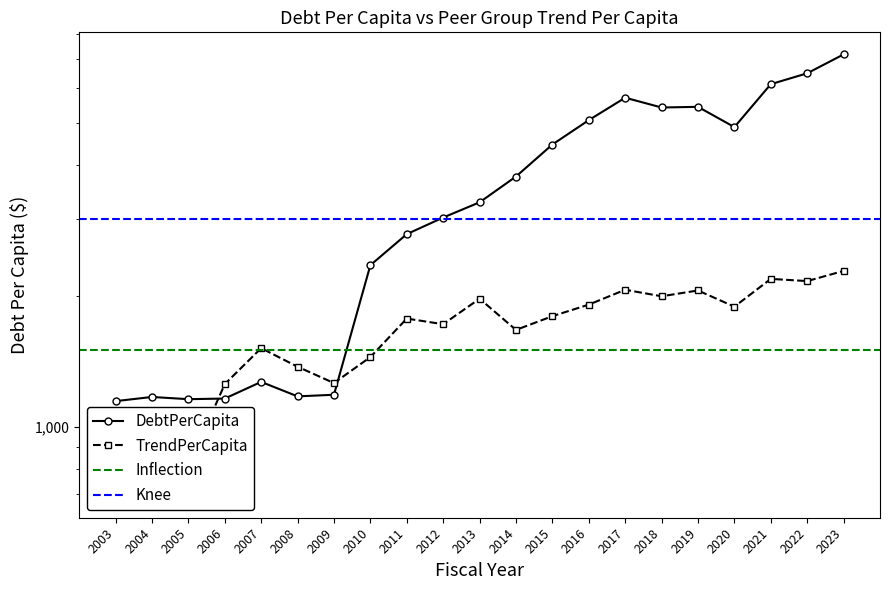

What is the minimum value for DebtPerCapita?

1145.9